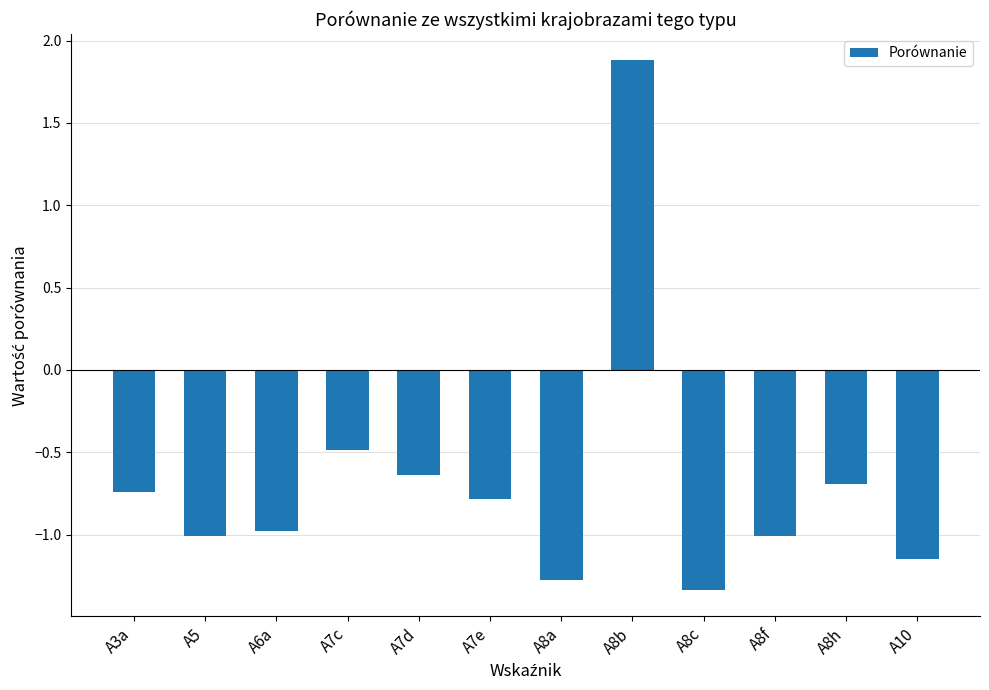

Which category has the lowest value across all series?

A8c